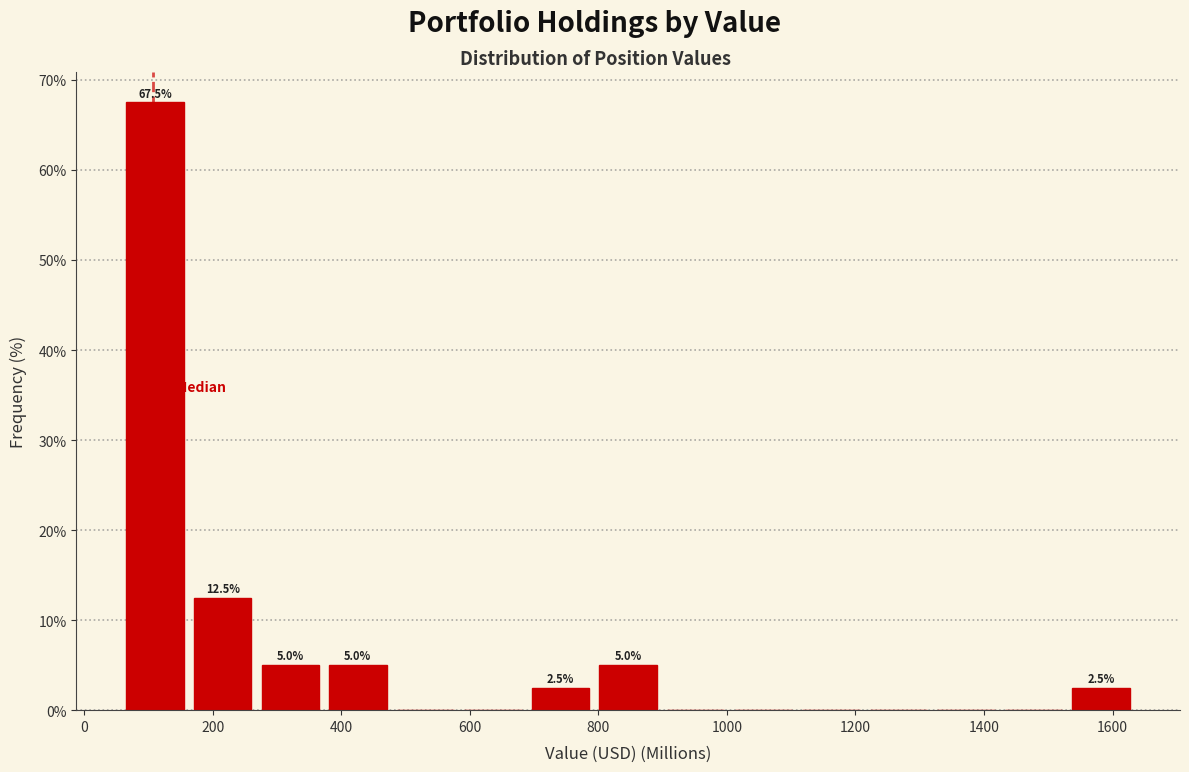

Which range on the x-axis has the tallest bar?

60 to 160